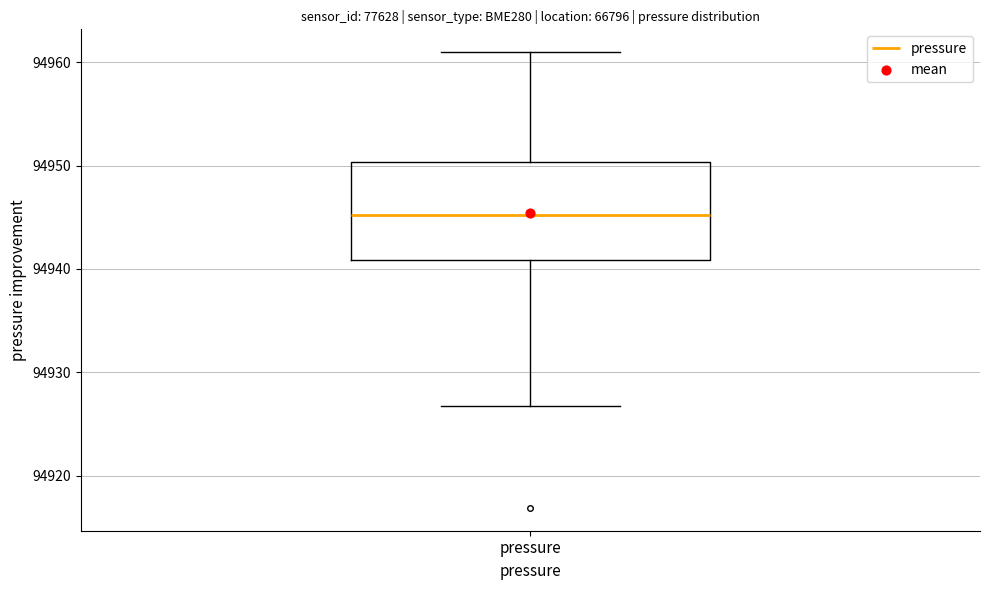

Where does the lower whisker of the box for pressure end on the y-axis? The values are not printed on the chart, so give them approximately, as read against the axis.

94927